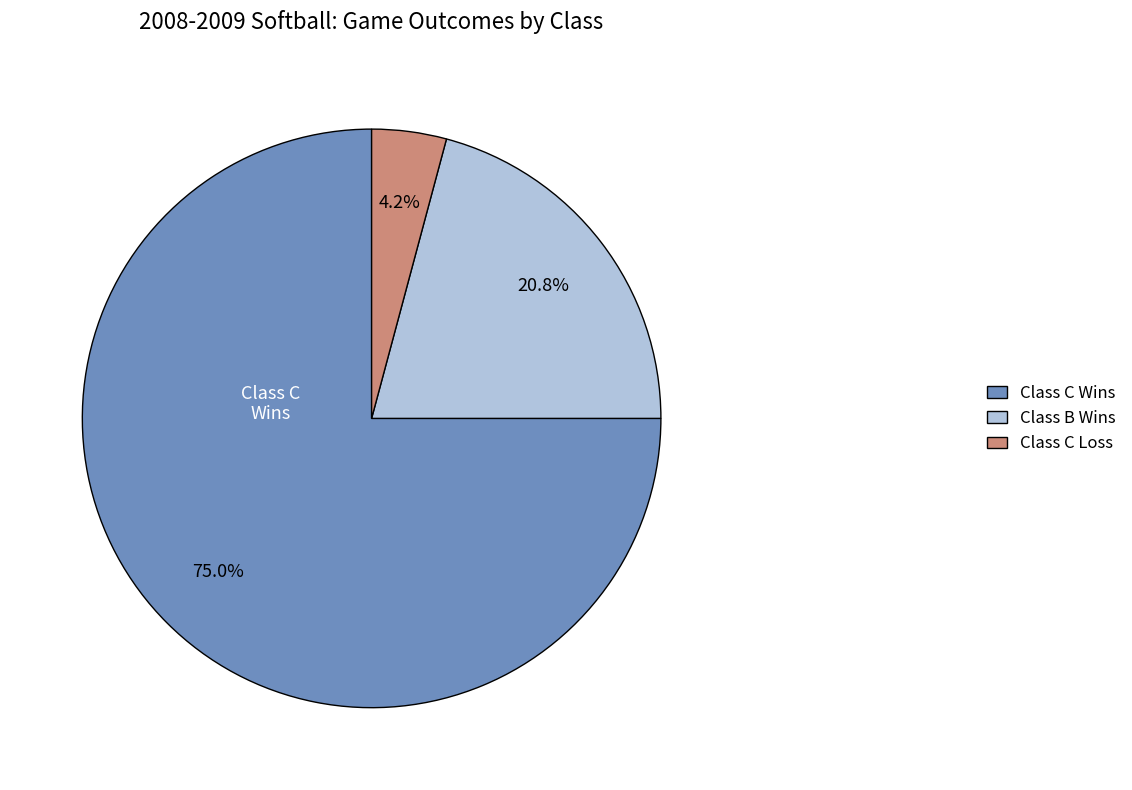

Which slice represents more than half of the pie?

Class C Wins